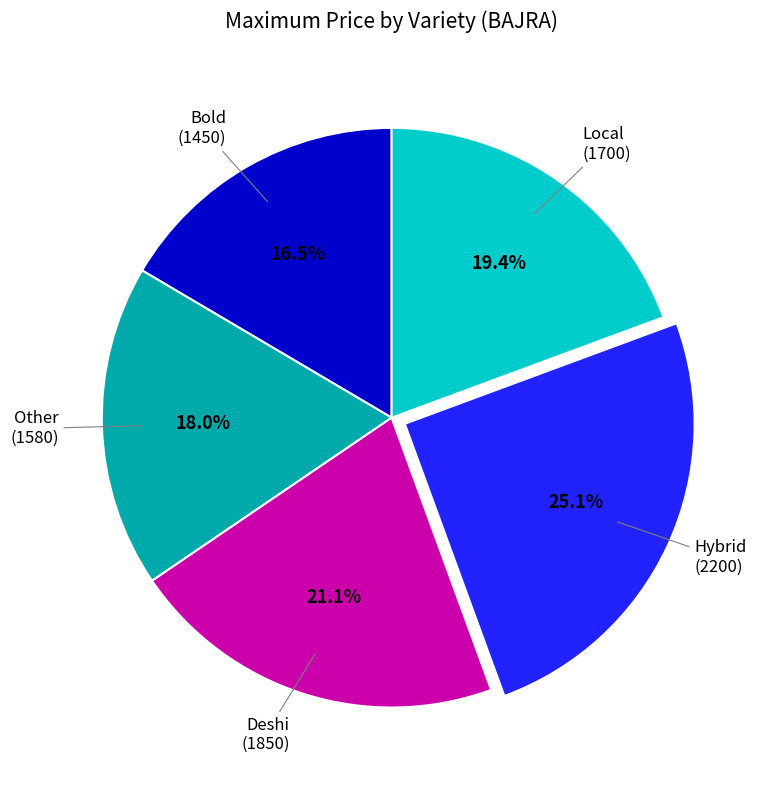

How many segments does this pie chart have?

5